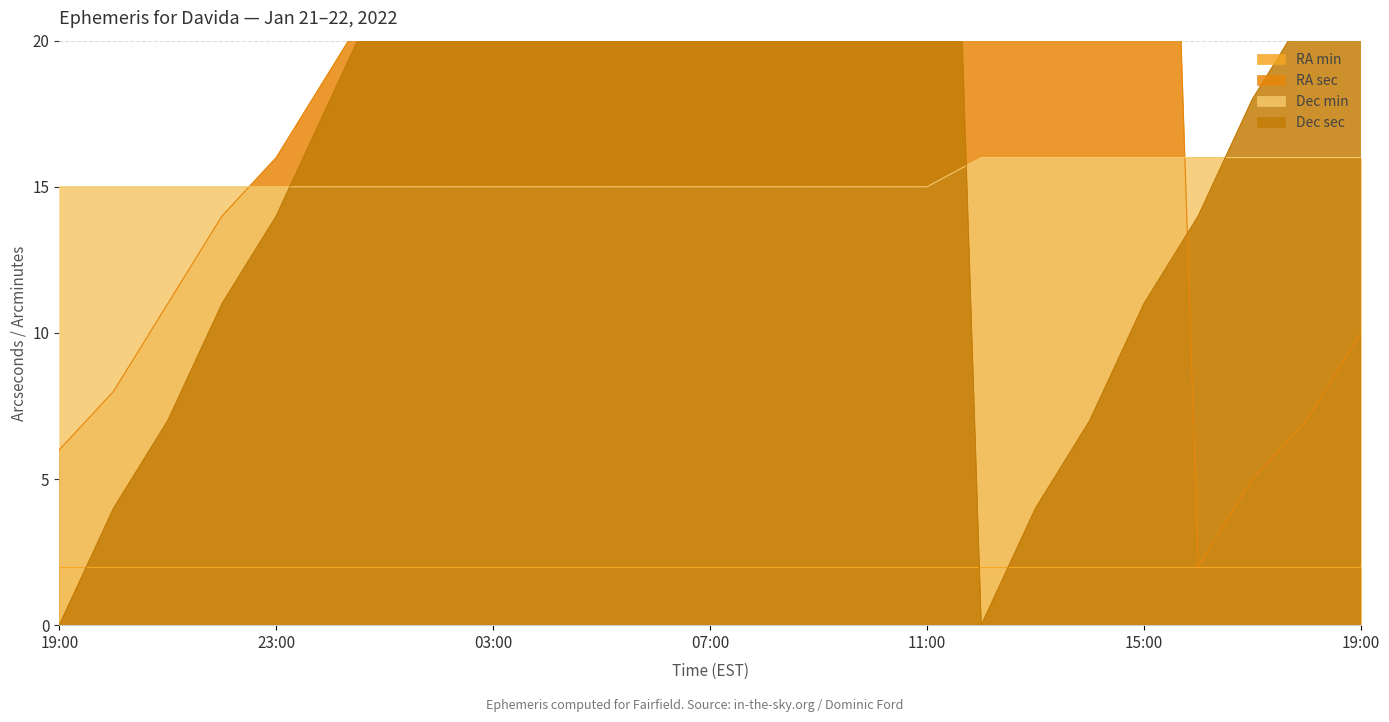

What is the sum of all Dec min values?

383